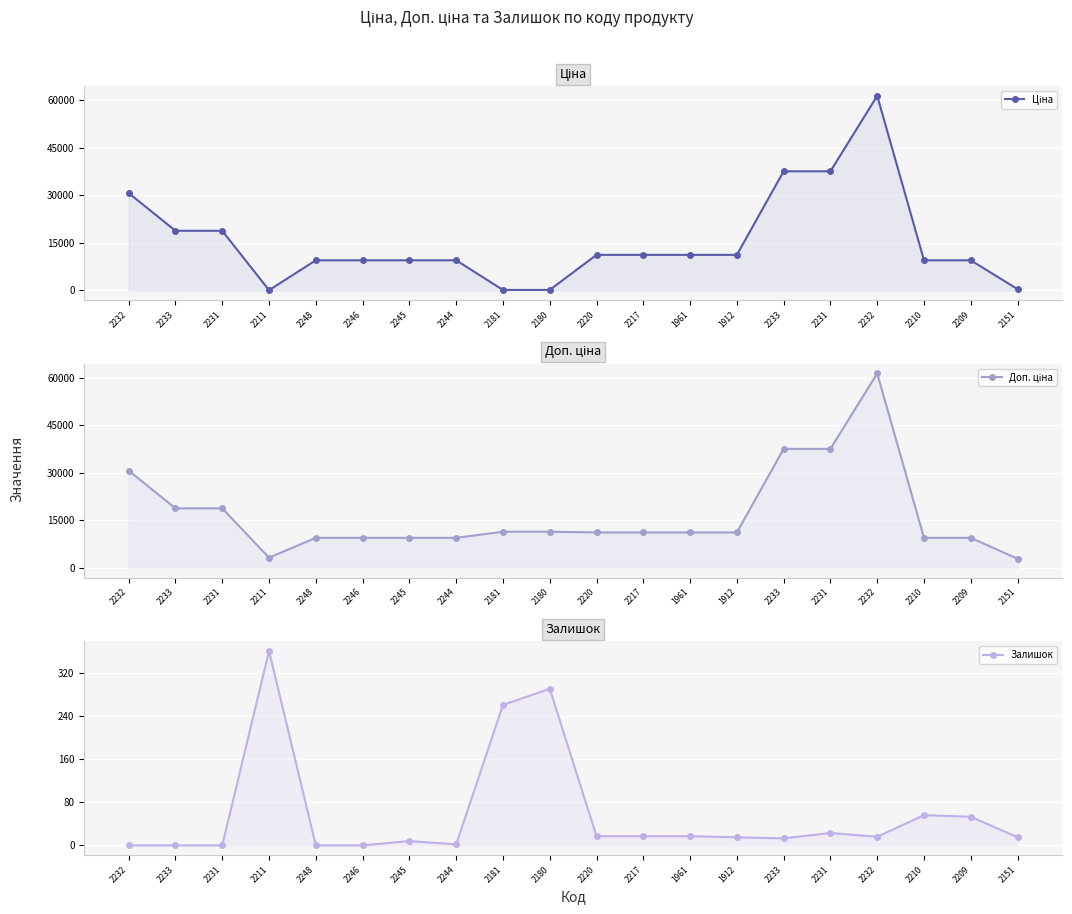

What is the value of the Залишок point at the 7th from the left?

8.0